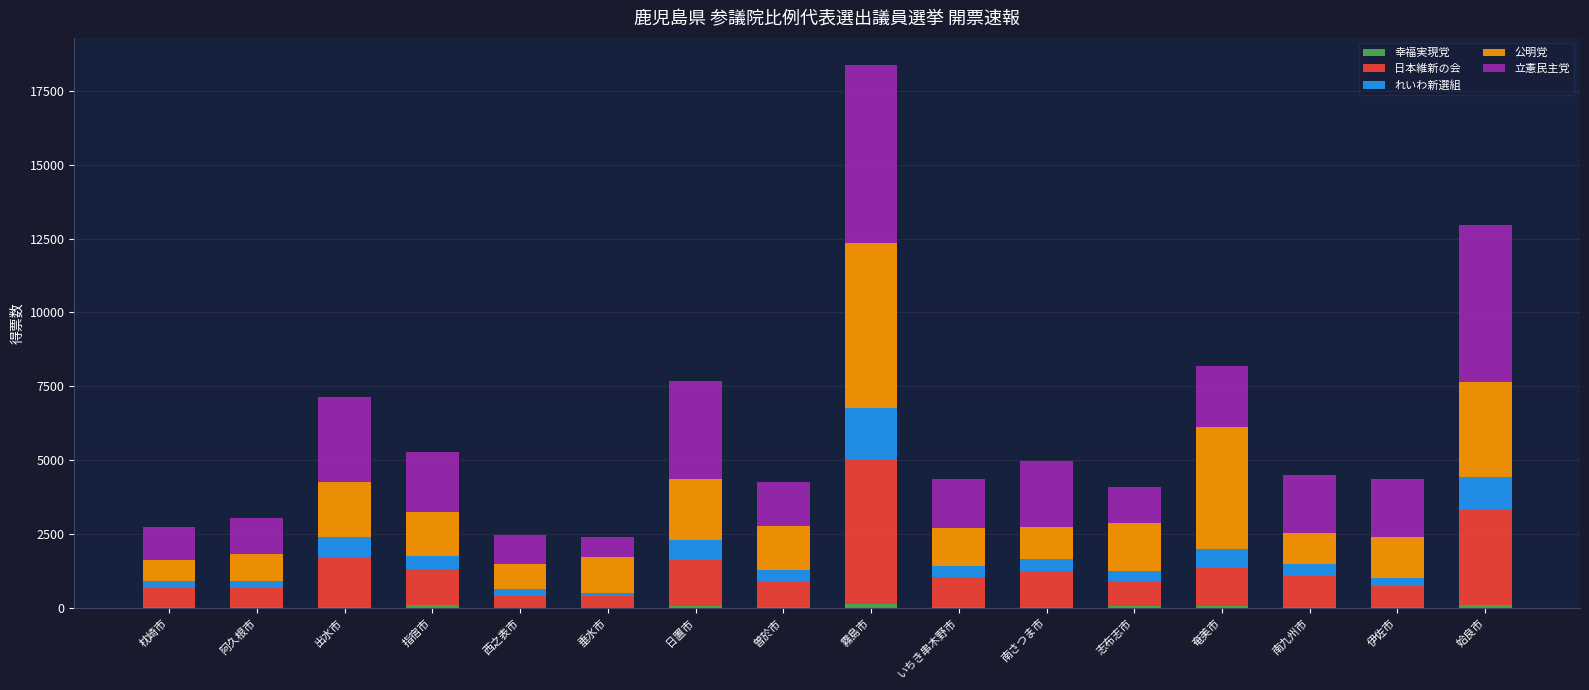

At which category is the sum across all series the highest?

霧島市